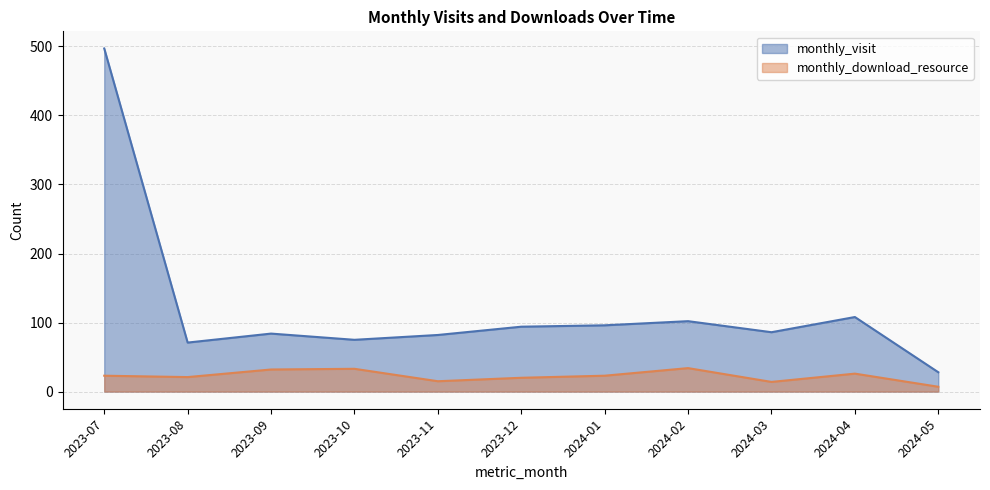

True or false: monthly_download_resource and monthly_visit intersect in this chart.

False